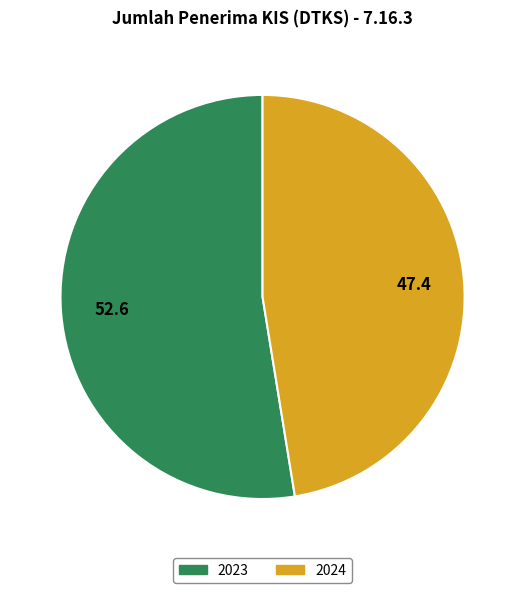

What is the majority slice?

2023